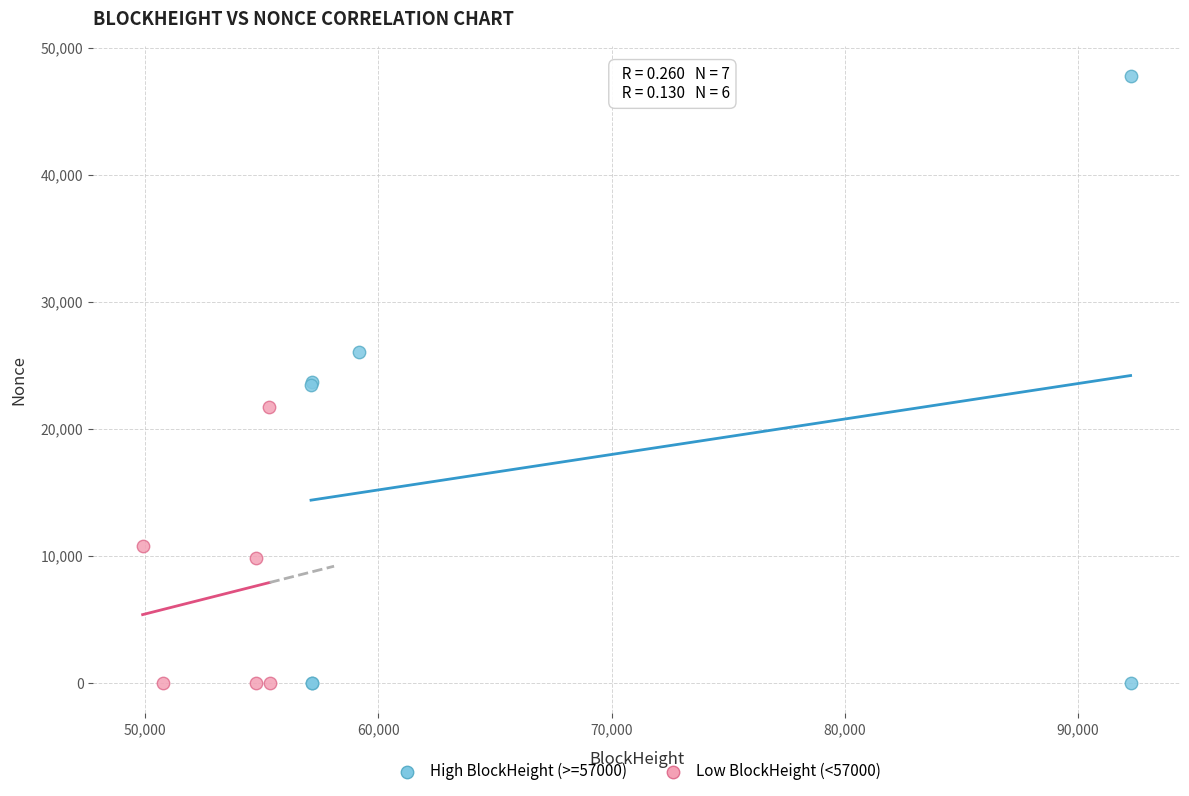

Which series has the largest Y range (max minus min)?

High BlockHeight (>=57000)